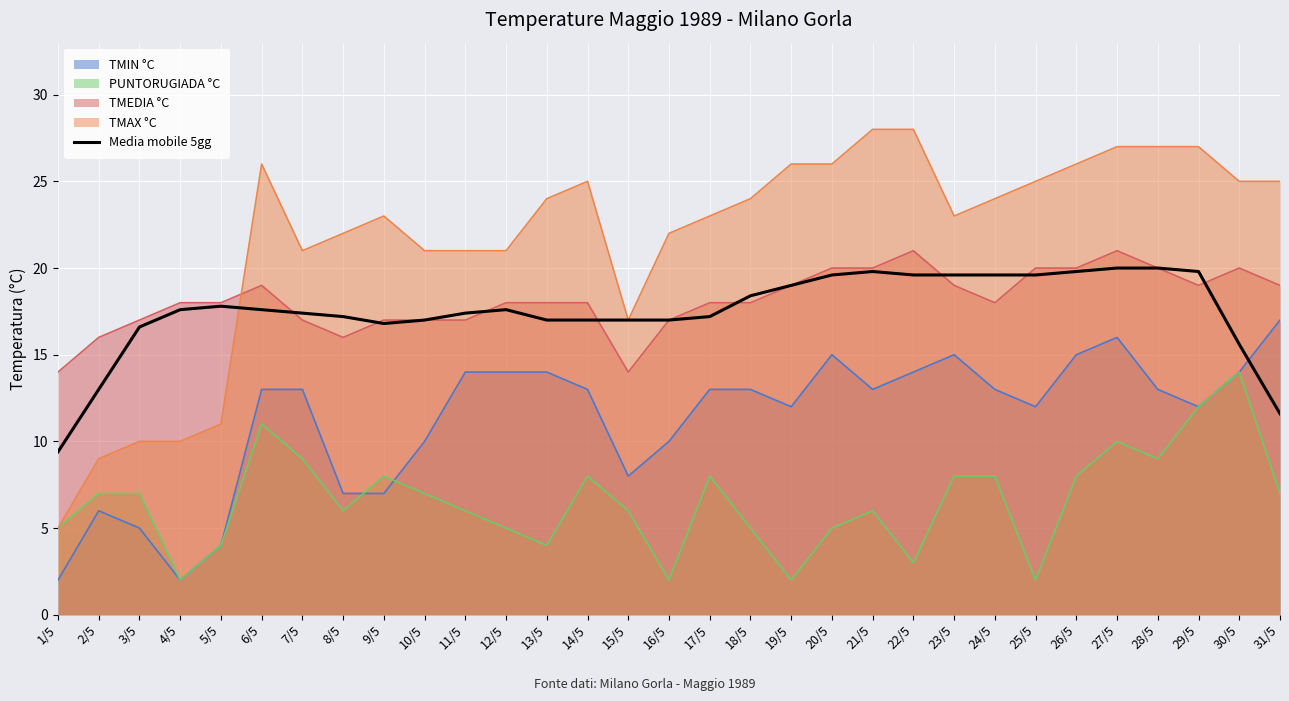

What is the lowest value of the Media mobile 5gg series?

9.4